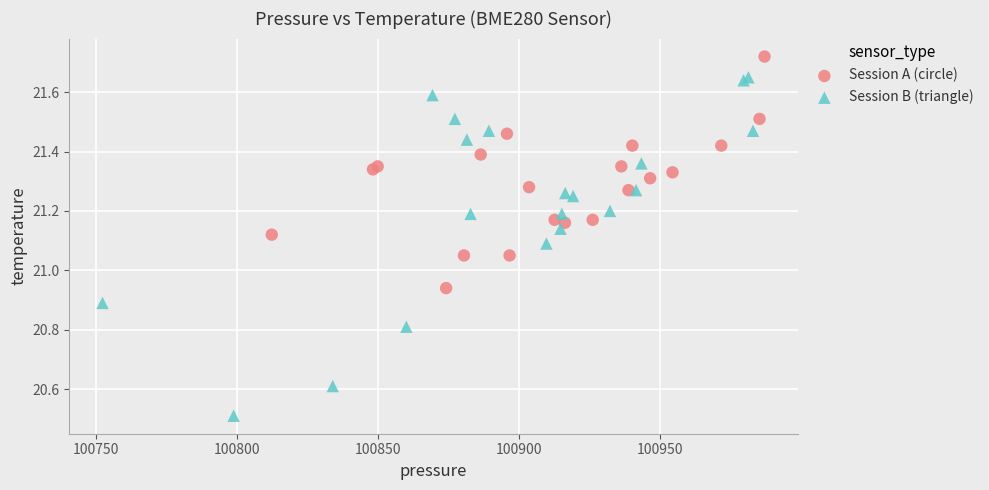

Which series reaches the minimum Y coordinate?

Session B (triangle)